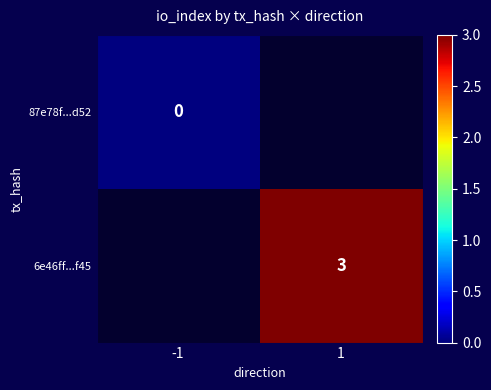

The 6e46ff...f45 series shows 3 at 1. True or false?

True